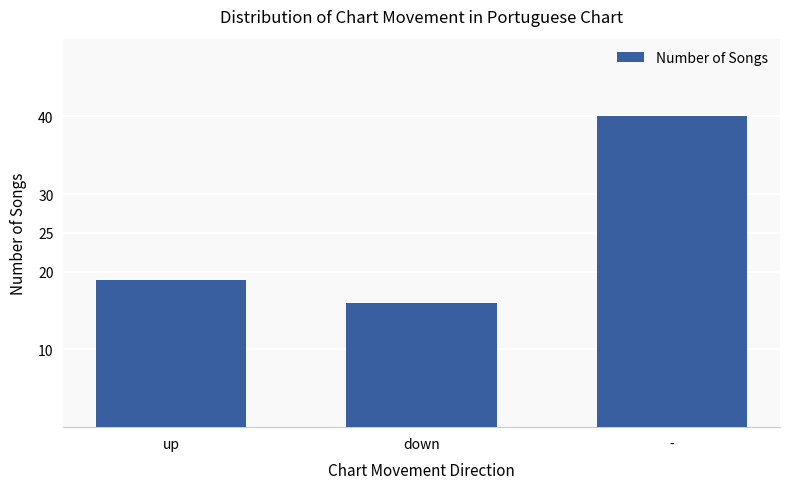

How many values are between 16 and 40?

3